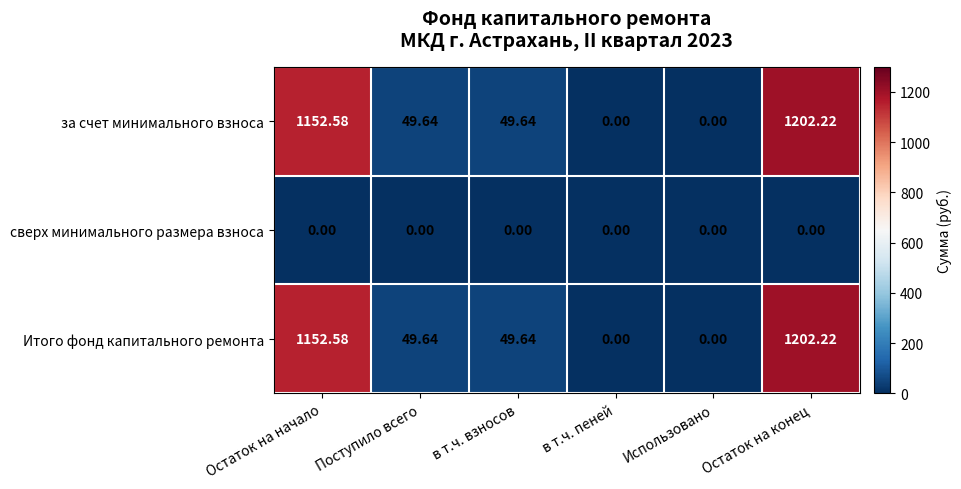

At which category is the sum across all series the highest?

Остаток на конец